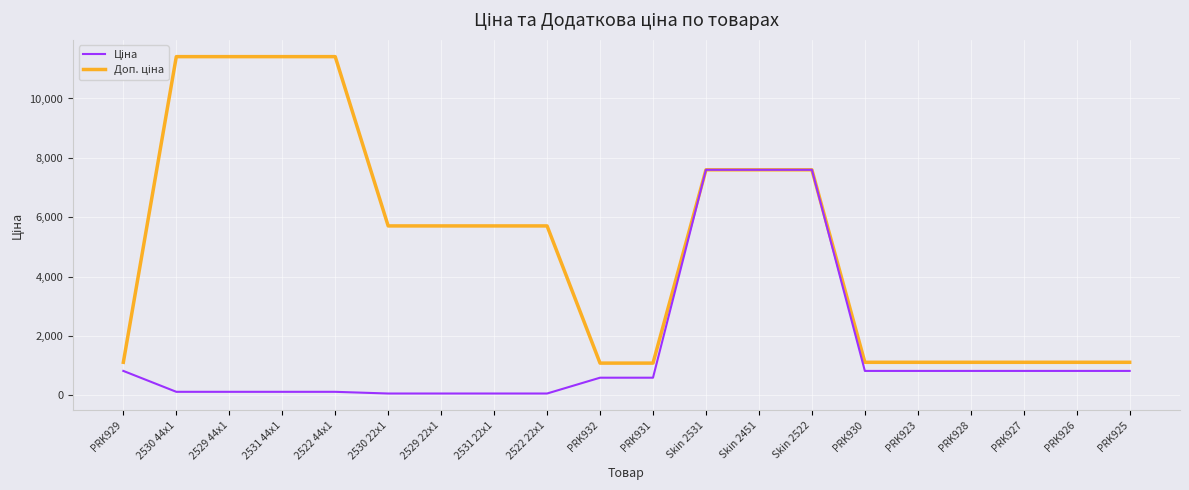

How many categories are shown in the chart?

20